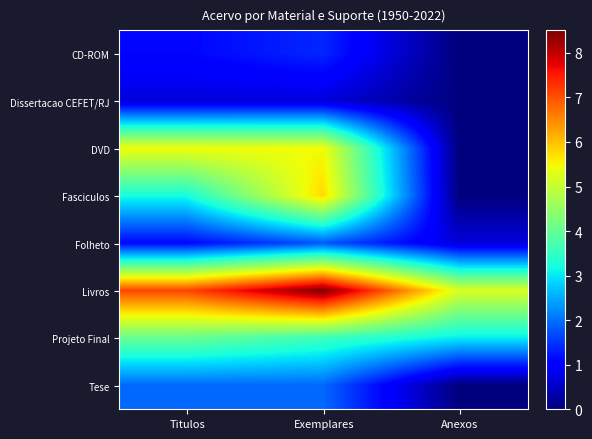

At which category does the chart reach its peak across all series?

Exemplares